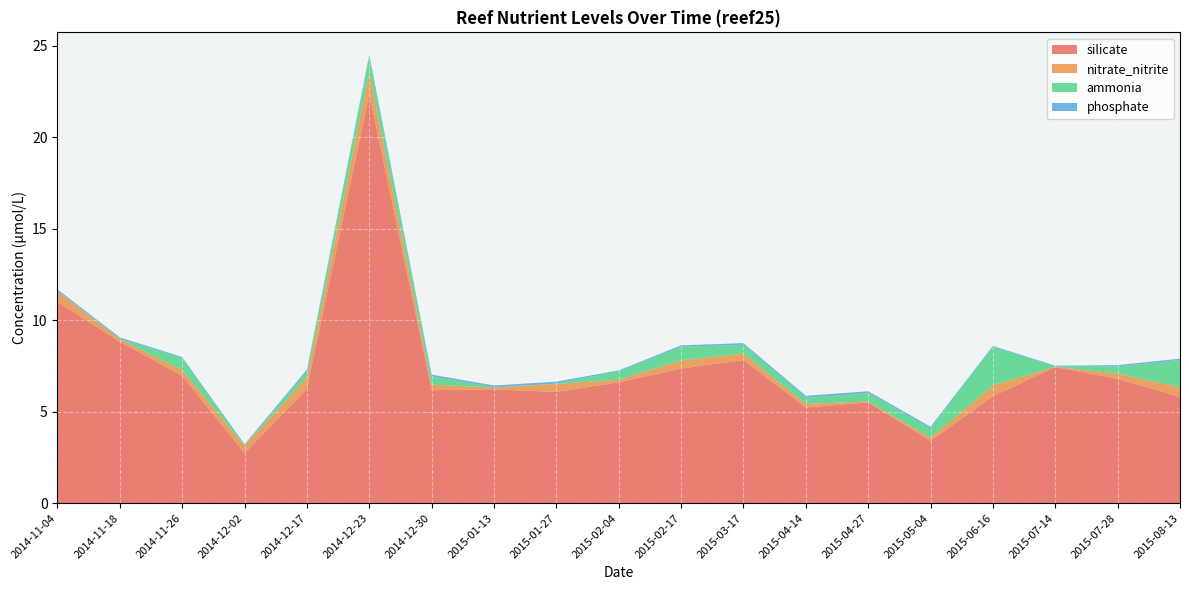

Reading left to right, list all the values displayed in this chart.

silicate: 11.0	8.8	7.0	2.7	6.3	22.4	6.2	6.2	6.1	6.6	7.4	7.8	5.2	5.5	3.4	5.8	7.4	6.8	5.8
nitrate_nitrite: 0.6	0.1	0.3	0.4	0.6	1.2	0.3	0.1	0.4	0.1	0.5	0.3	0.2	0.1	0.2	0.6	0.0	0.3	0.5
ammonia: 0.0	0.0	0.7	0.0	0.3	0.8	0.5	0.0	0.0	0.5	0.7	0.5	0.3	0.5	0.5	2.1	0.0	0.4	1.5
phosphate: 0.1	0.1	0.1	0.1	0.1	0.1	0.1	0.1	0.1	0.0	0.1	0.1	0.1	0.1	0.1	0.1	0.0	0.1	0.1